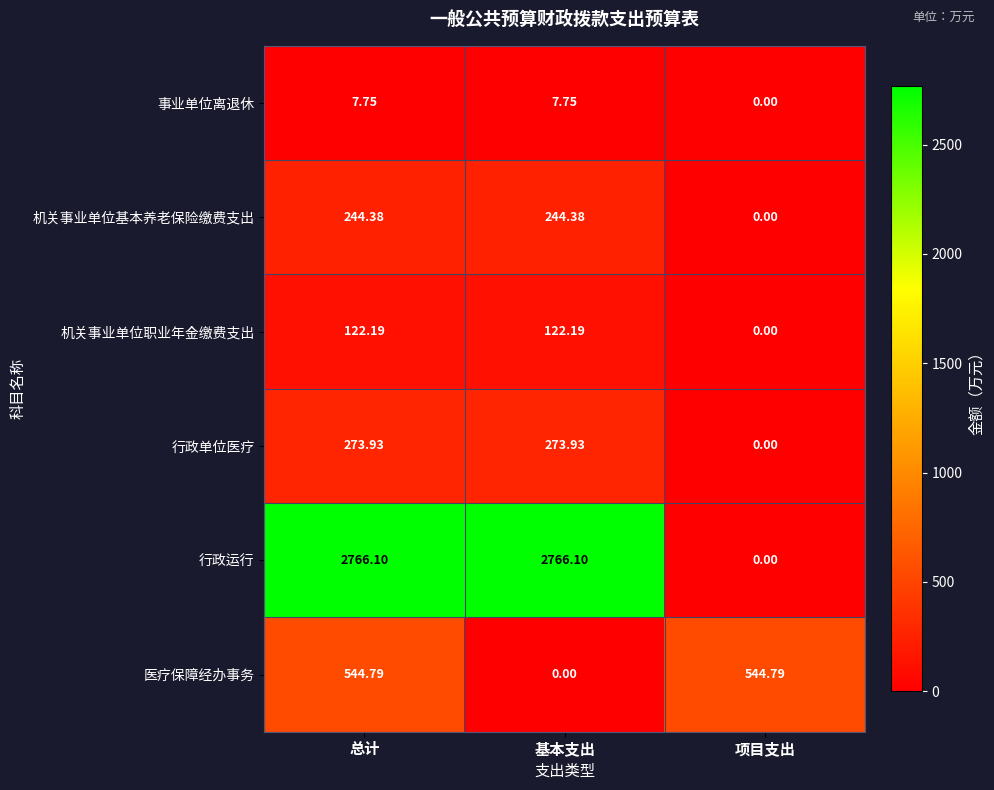

Count the number of data series in this chart.

6